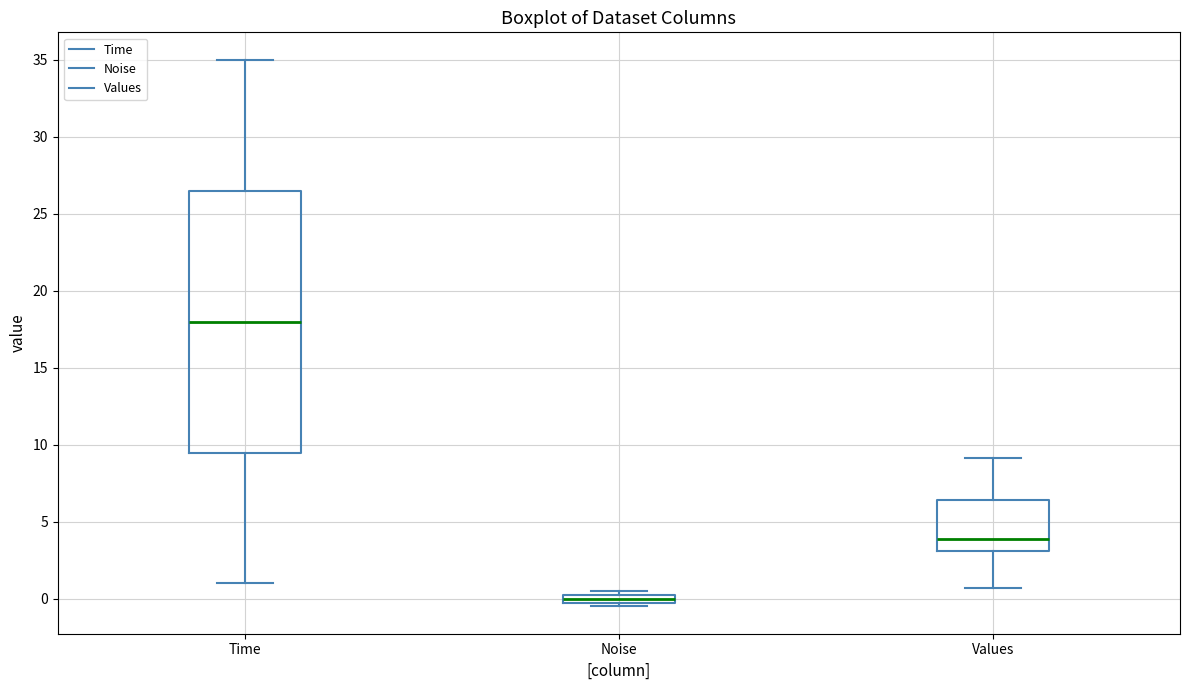

Where is the lower edge of the box for Values on the y-axis? The values are not printed on the chart, so give them approximately, as read against the axis.

3.0